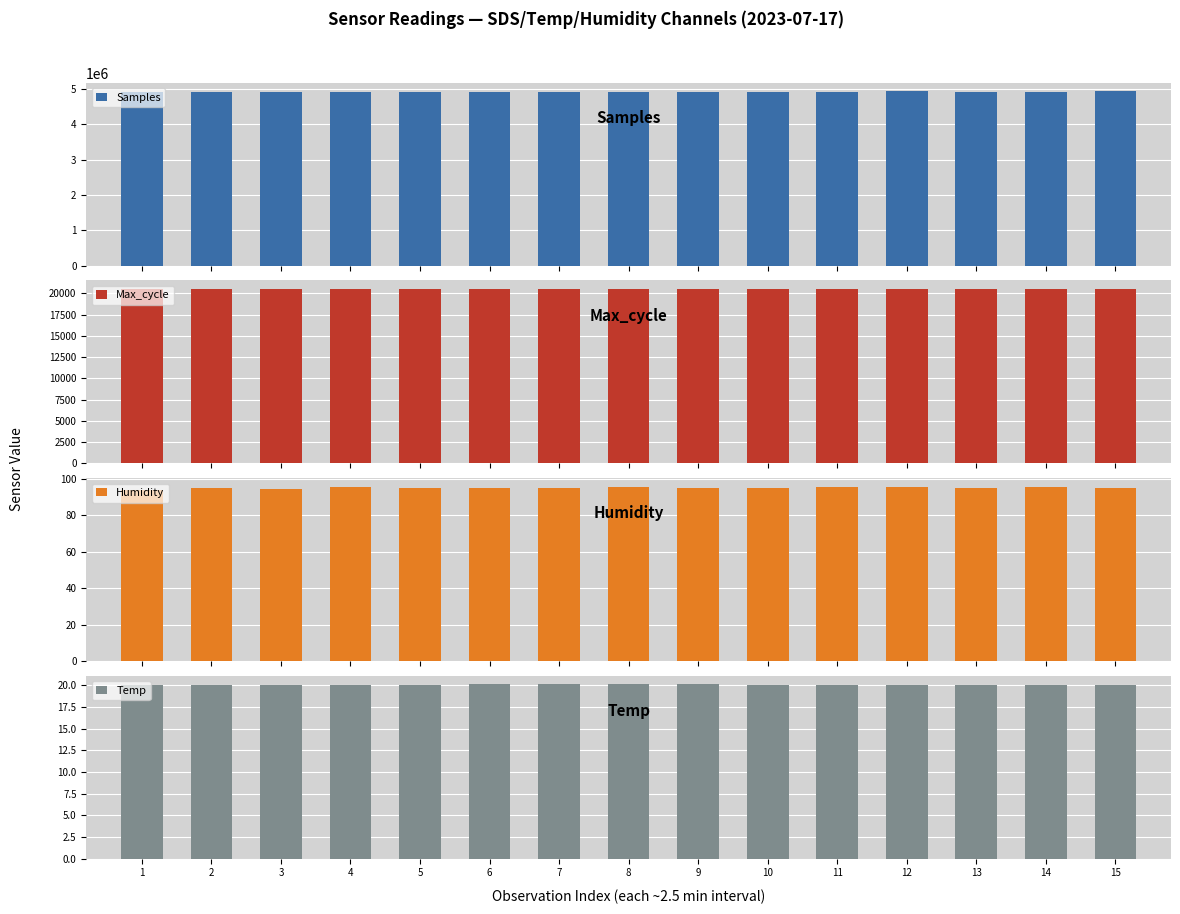

True or false: Samples has a value of 4909799.0 at 2.

True